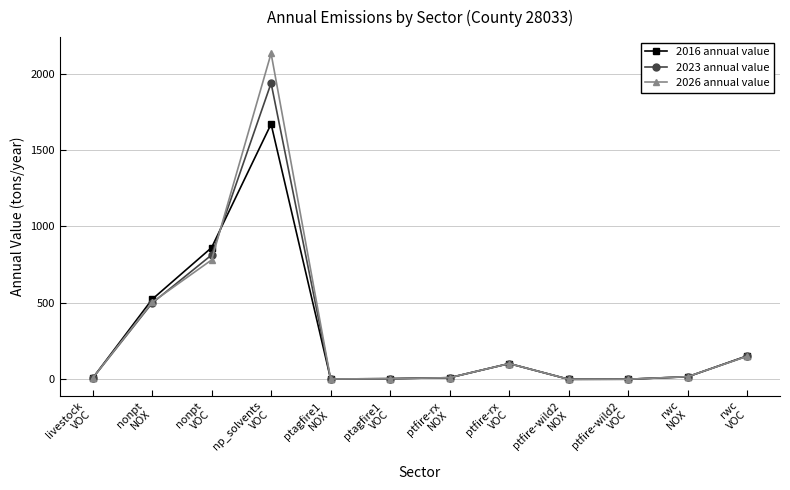

True or false: 2026 annual value and 2016 annual value intersect in this chart.

True